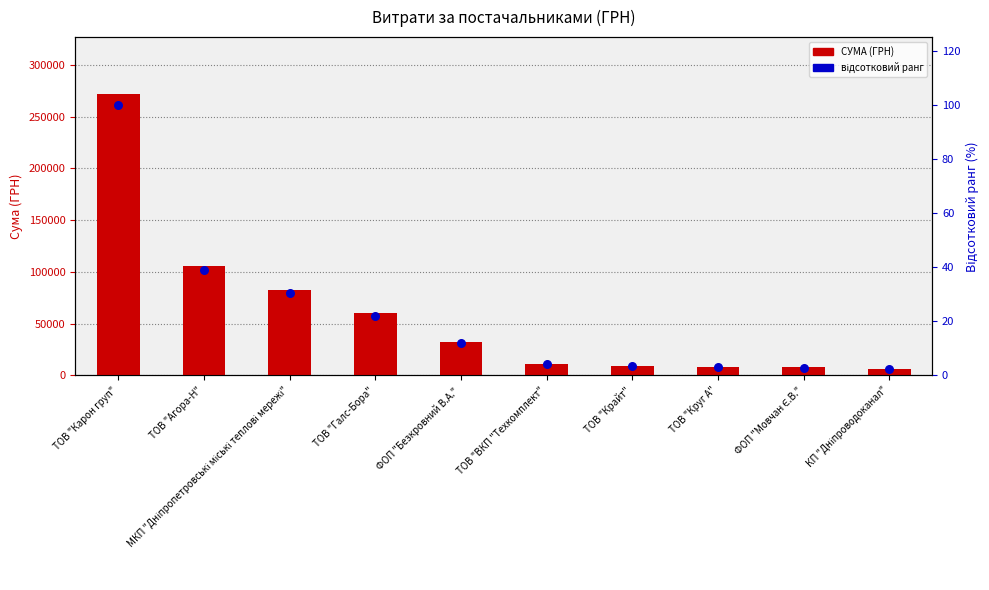

Which series reaches the minimum Y coordinate?

відсотковий ранг